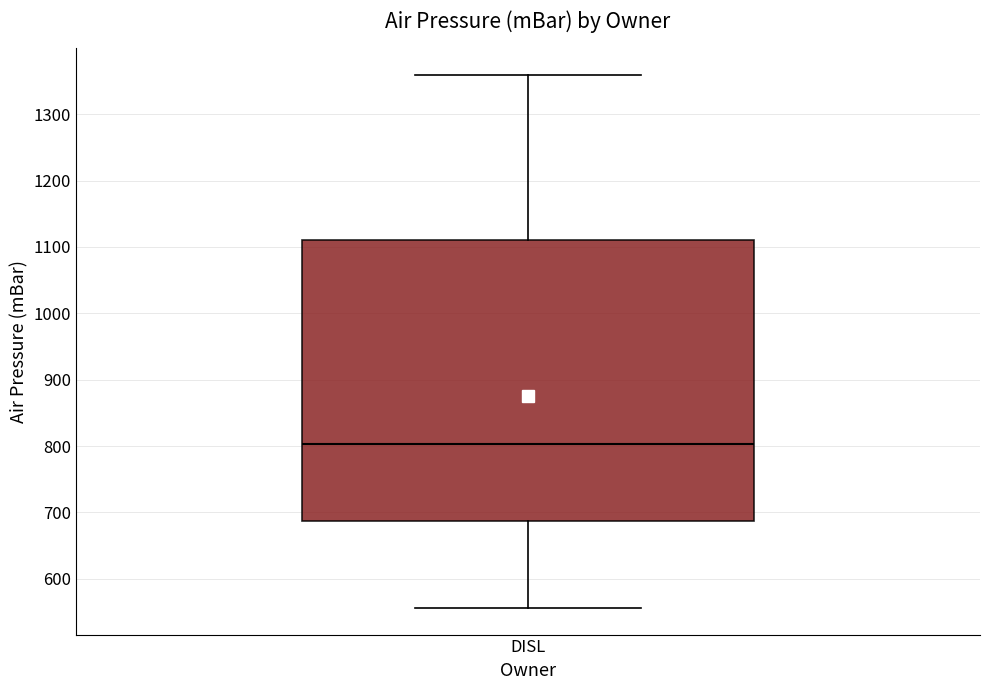

Read this box plot against the y-axis: the position of the median line, the range covered by the box, and the ends of both whiskers. The values are not printed on the chart, so give them approximately, as read against the axis.

median 800, box 690 to 1110, whiskers 560 to 1360